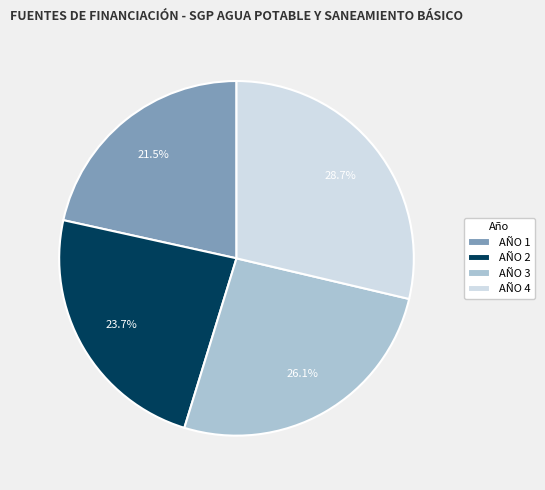

Which slice is the smallest?

AÑO 1